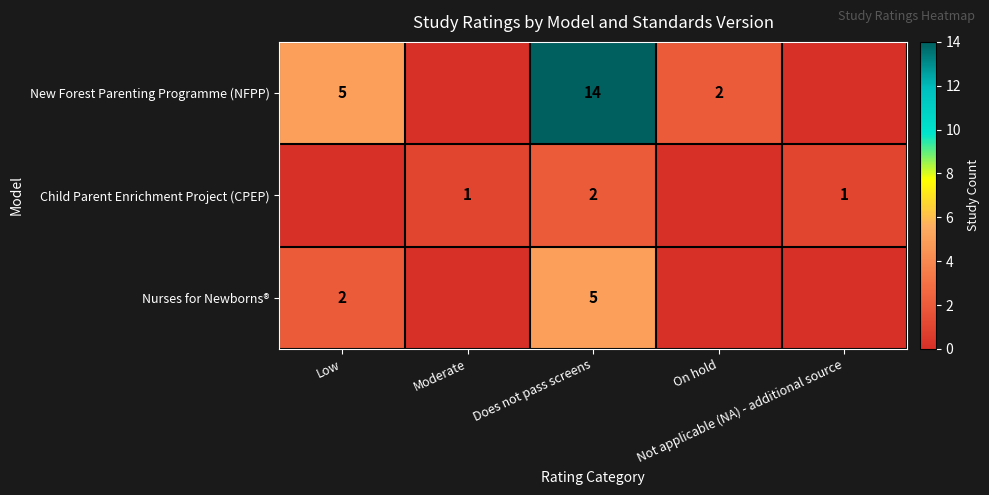

How many data points in Child Parent Enrichment Project (CPEP) are above 1?

1